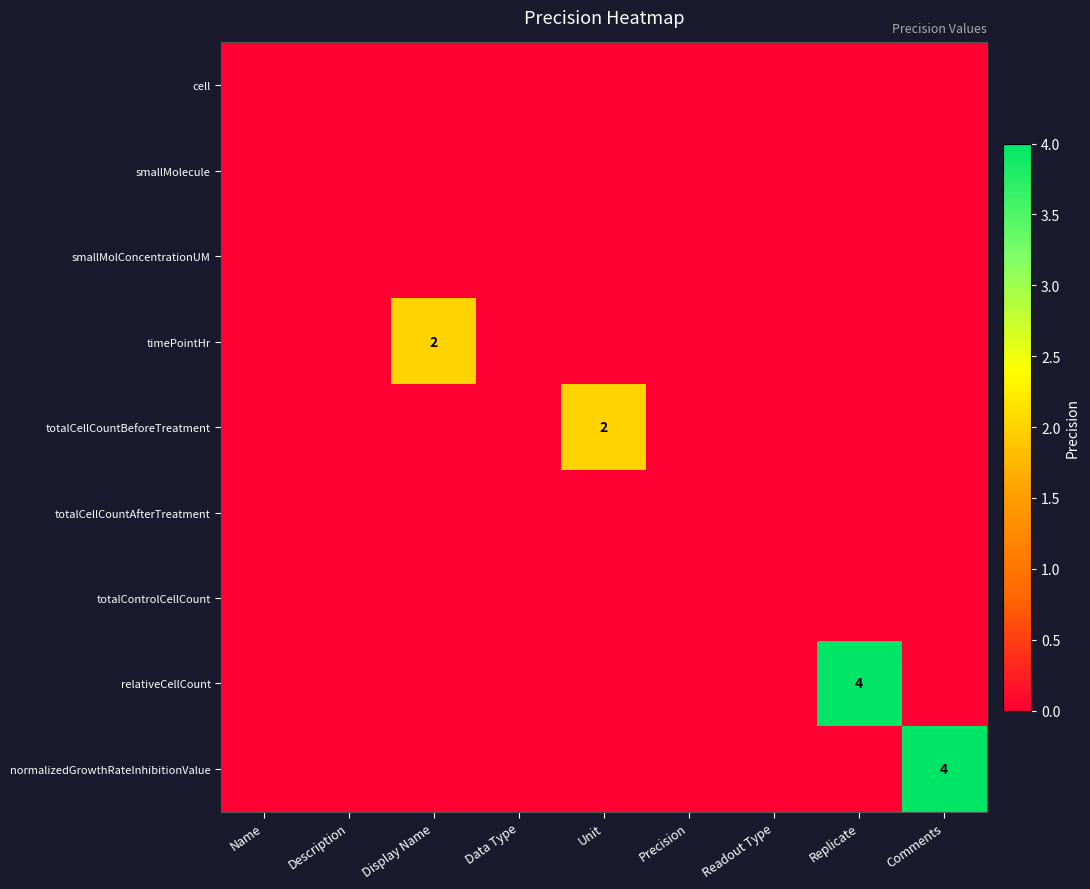

Is it true that timePointHr equals 2 at Display Name?

True